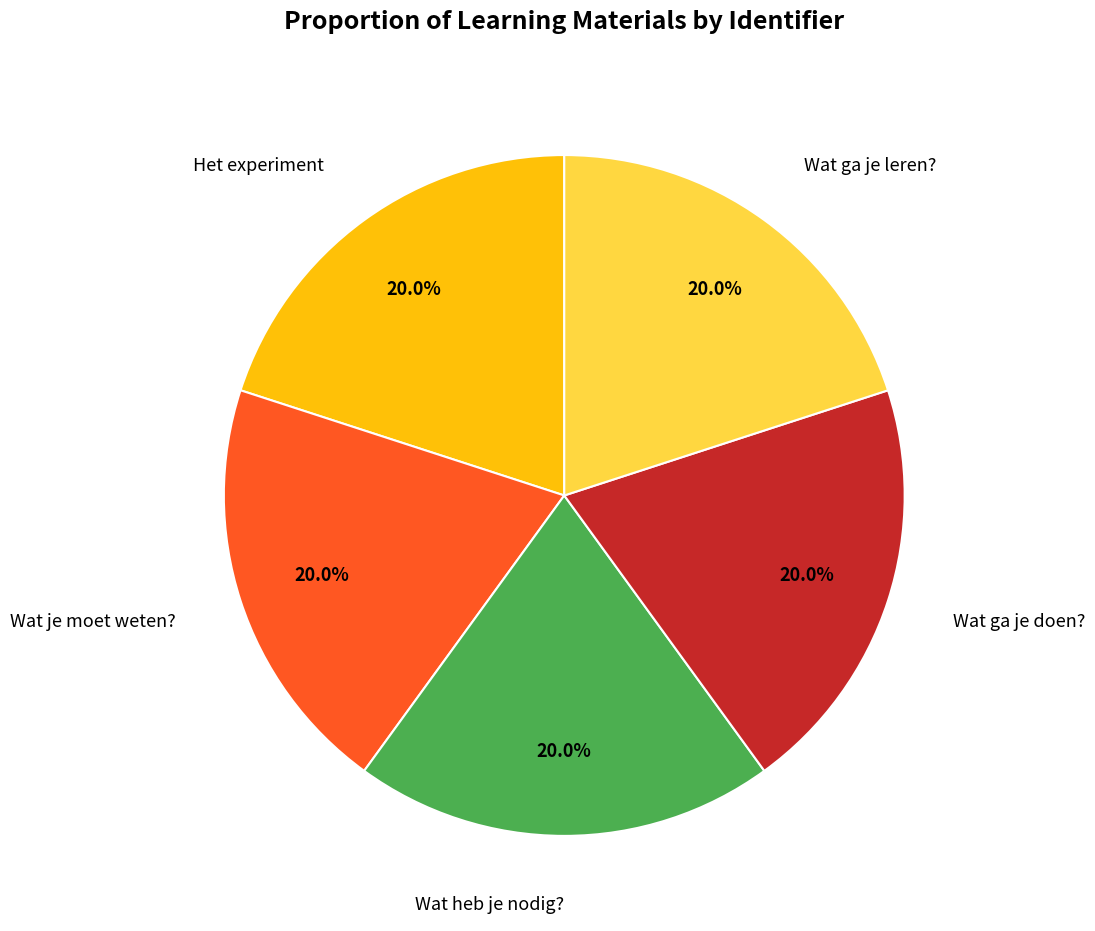

To the nearest percent, what is the average slice percentage?

20%